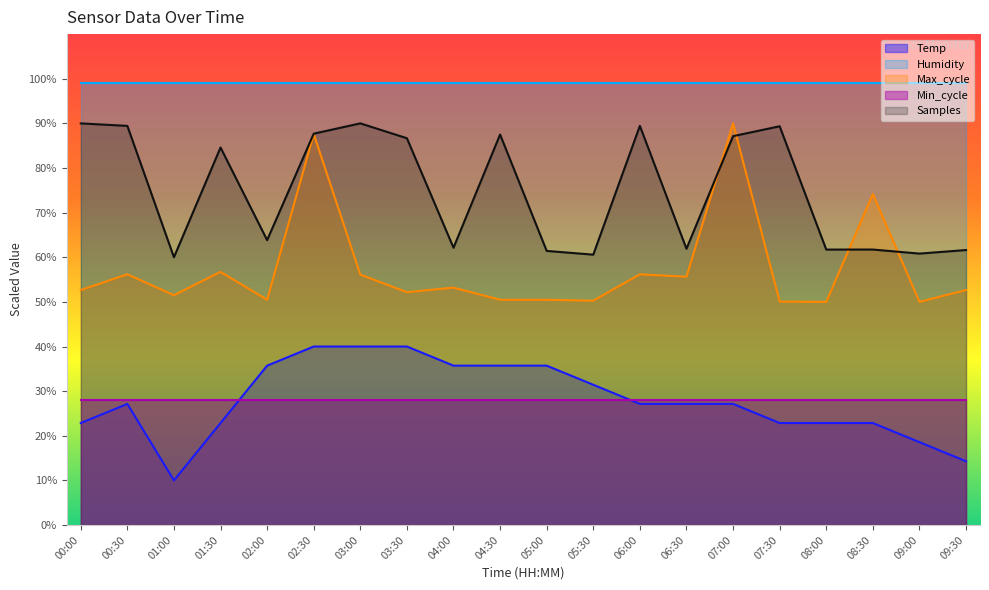

True or false: Max_cycle has more than 0 interior local peaks.

True